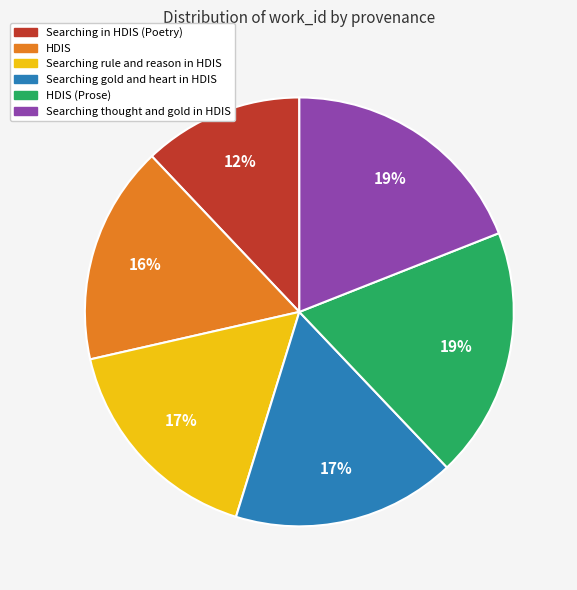

True or false: Searching in HDIS (Poetry) accounts for 12% of the total.

True